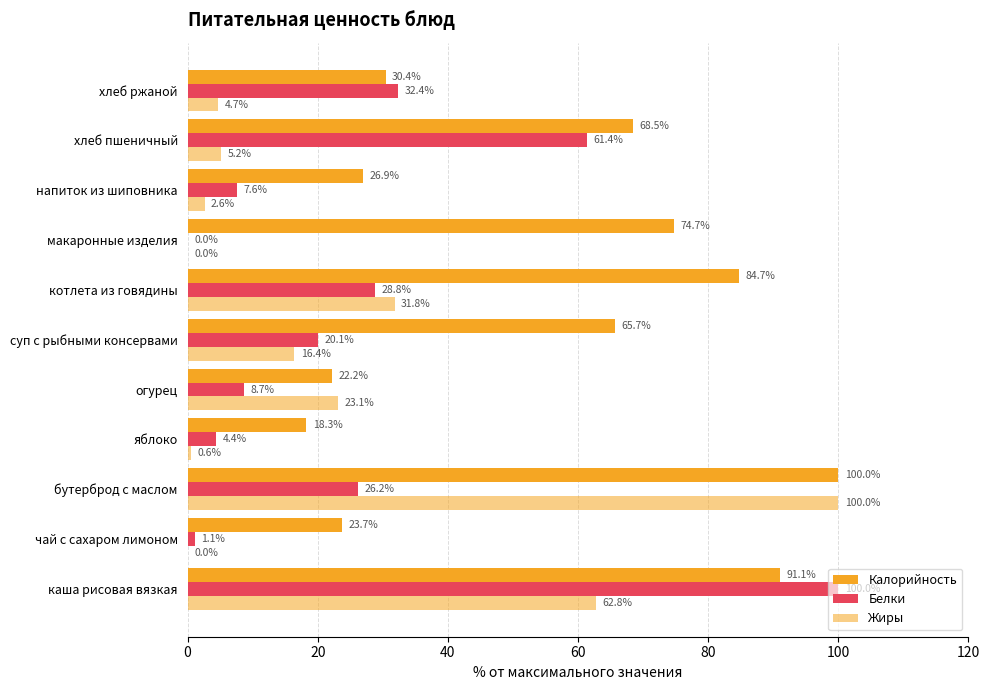

How many values in Жиры are above zero?

9